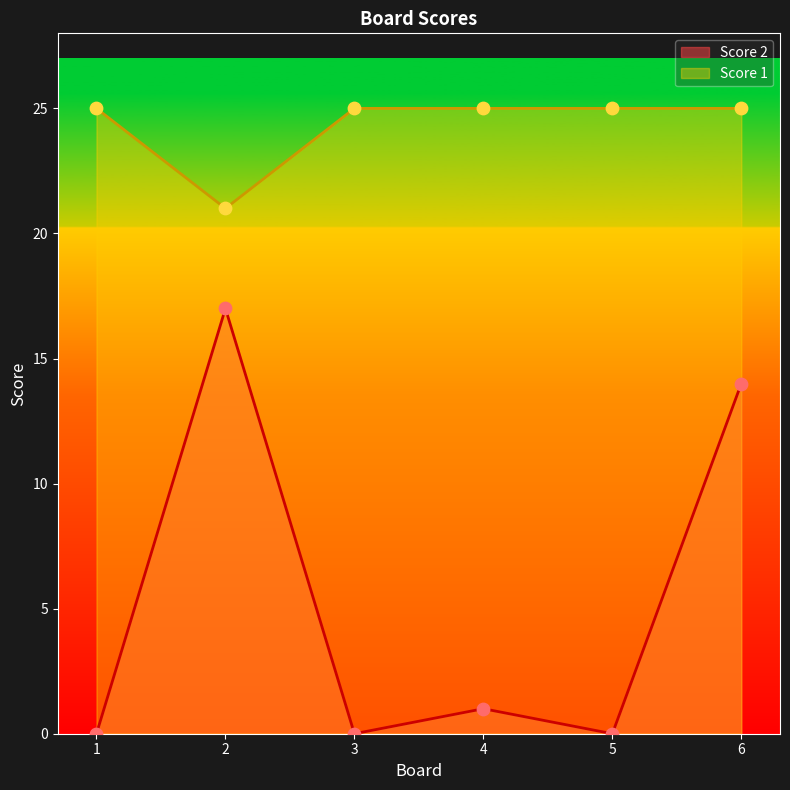

Which series contains the highest Y value?

Score 1